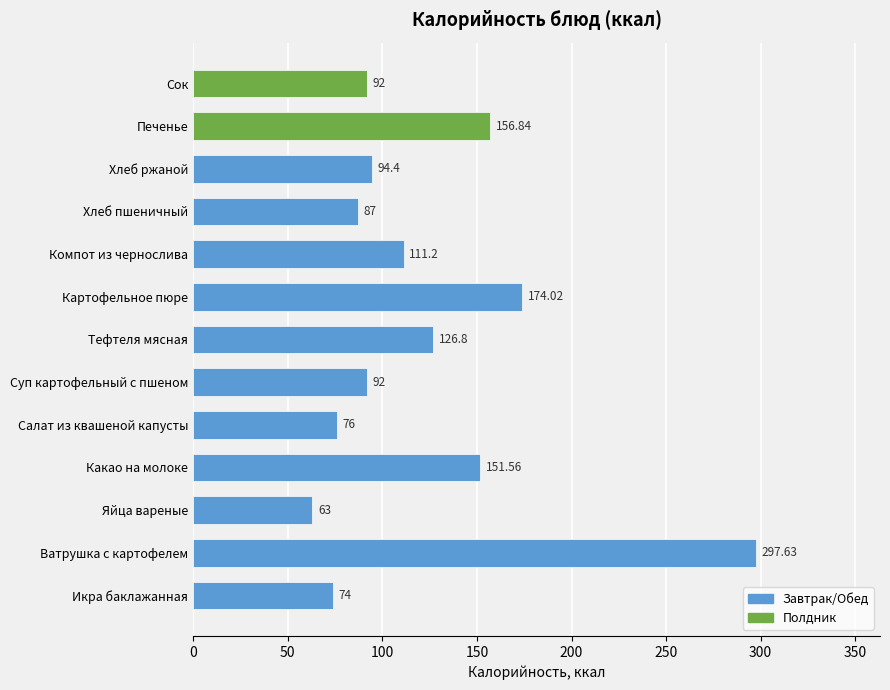

Where is the data nearest to the value 180?

Картофельное пюре